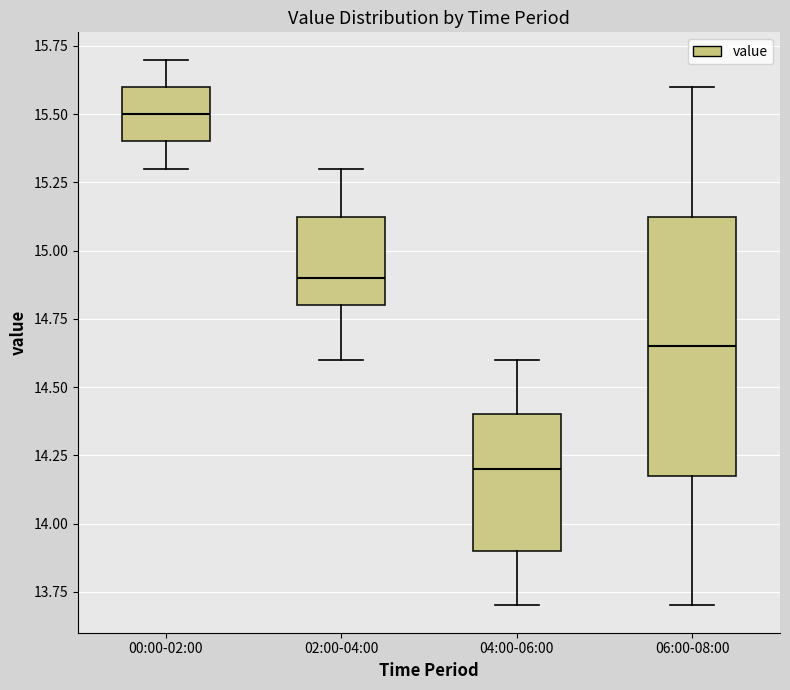

Reading left to right, transcribe this box plot: for each box, give where its median line is, the range the box spans, and where its two whiskers end, as read against the y-axis. The values are not printed on the chart, so give them approximately, as read against the axis.

00:00-02:00: median 15.50, box 15.40 to 15.60, whiskers 15.30 to 15.70
02:00-04:00: median 14.90, box 14.80 to 15.15, whiskers 14.60 to 15.30
04:00-06:00: median 14.20, box 13.90 to 14.40, whiskers 13.70 to 14.60
06:00-08:00: median 14.65, box 14.20 to 15.15, whiskers 13.70 to 15.60